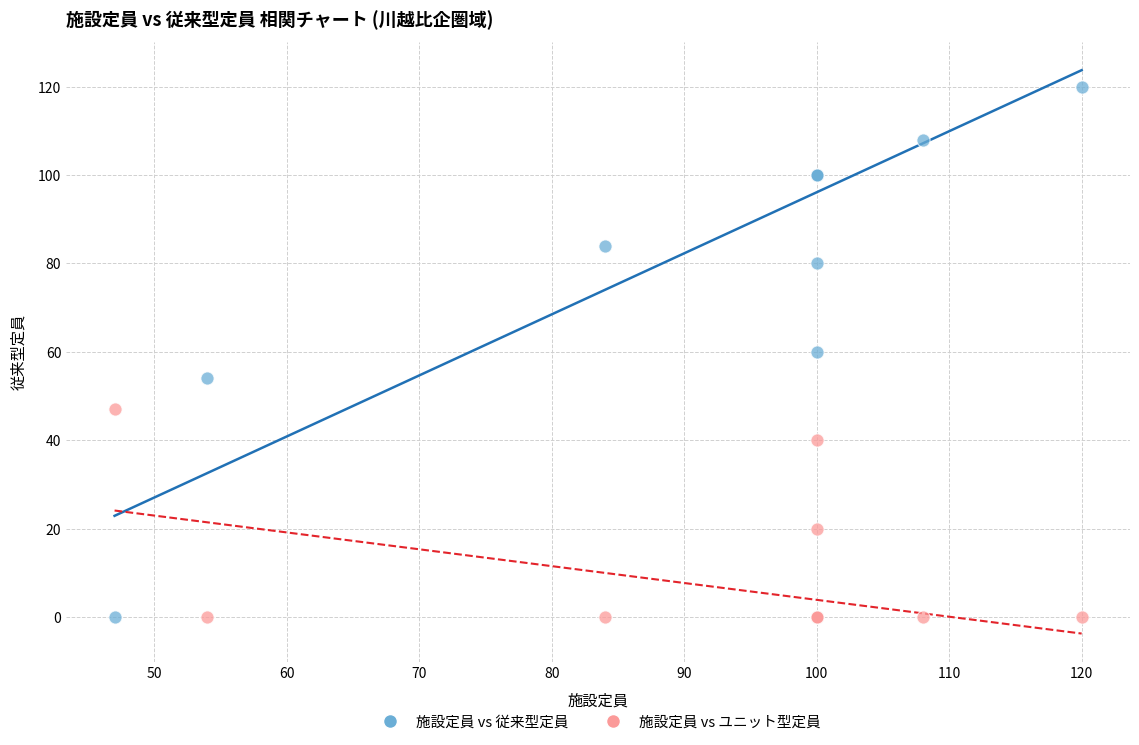

What is the X range (max minus min) for the scatter plot?

73